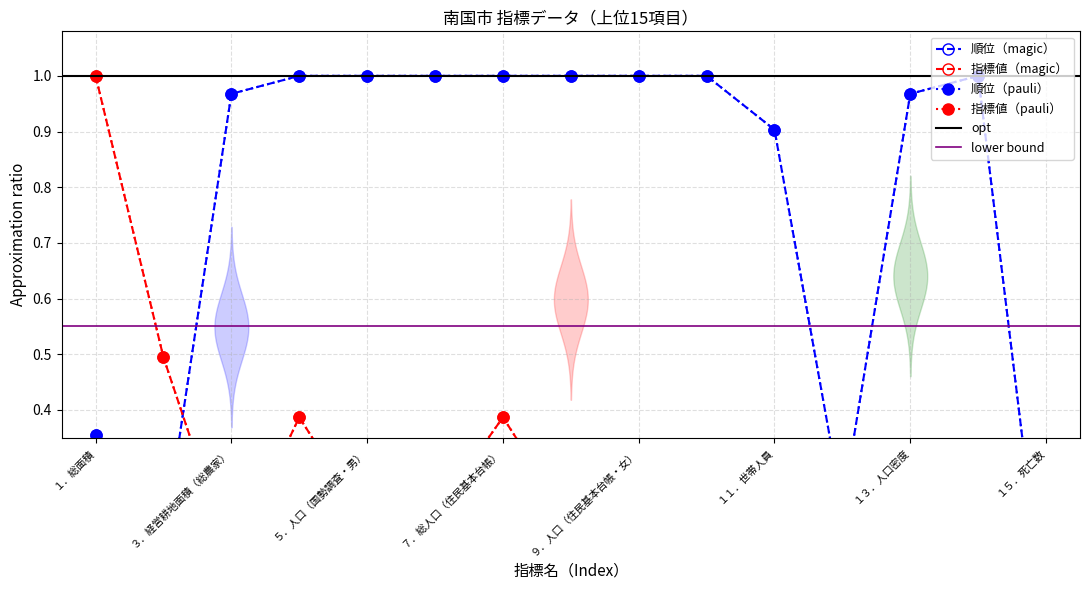

Reading left to right, transcribe all the data shown in this chart.

順位: １．総面積=0.4	２．林野面積=0.2	３．経営耕地面積（総農家）=1.0	４．総人口（国勢調査）=1.0	５．人口（国勢調査・男）=1.0	６．人口（国勢調査・女）=1.0	７．総人口（住民基本台帳）=1.0	８．人口（住民基本台帳・男）=1.0	９．人口（住民基本台帳・女）=1.0	１０．世帯数=1.0	１１．世帯人員=0.9	１２．人口増減数=0.2	１３．人口密度=1.0	１４．出生数=1.0	１５．死亡数=0.0
指標値（正規化）: １．総面積=1.0	２．林野面積=0.5	３．経営耕地面積（総農家）=0.1	４．総人口（国勢調査）=0.4	５．人口（国勢調査・男）=0.2	６．人口（国勢調査・女）=0.2	７．総人口（住民基本台帳）=0.4	８．人口（住民基本台帳・男）=0.2	９．人口（住民基本台帳・女）=0.2	１０．世帯数=0.2	１１．世帯人員=0.0	１２．人口増減数=0.0	１３．人口密度=0.3	１４．出生数=0.1	１５．死亡数=0.1